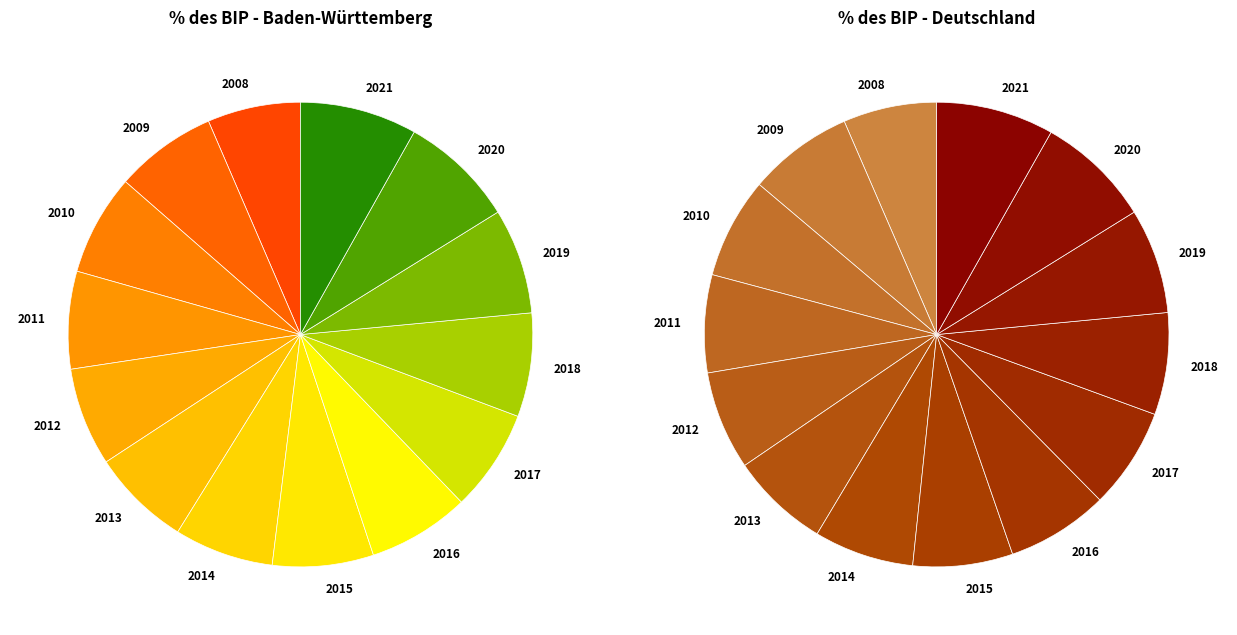

What is the difference between the highest and lowest values at 2008?

1.6